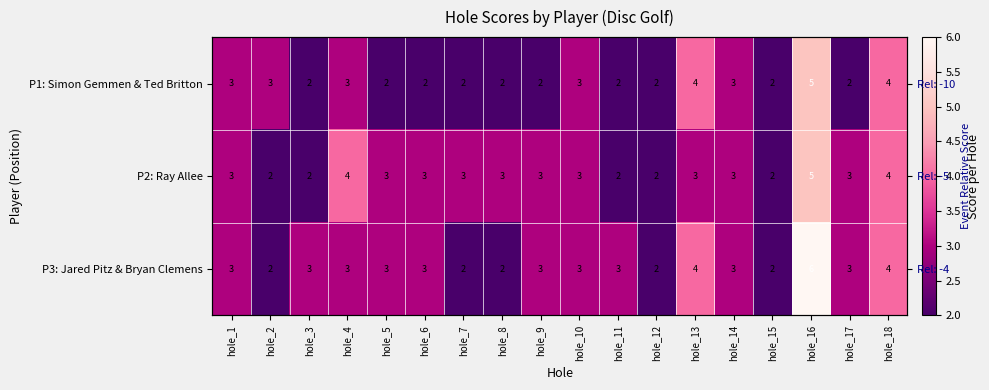

The P1: Simon Gemmen & Ted Britton series shows 2 at hole_7. True or false?

True